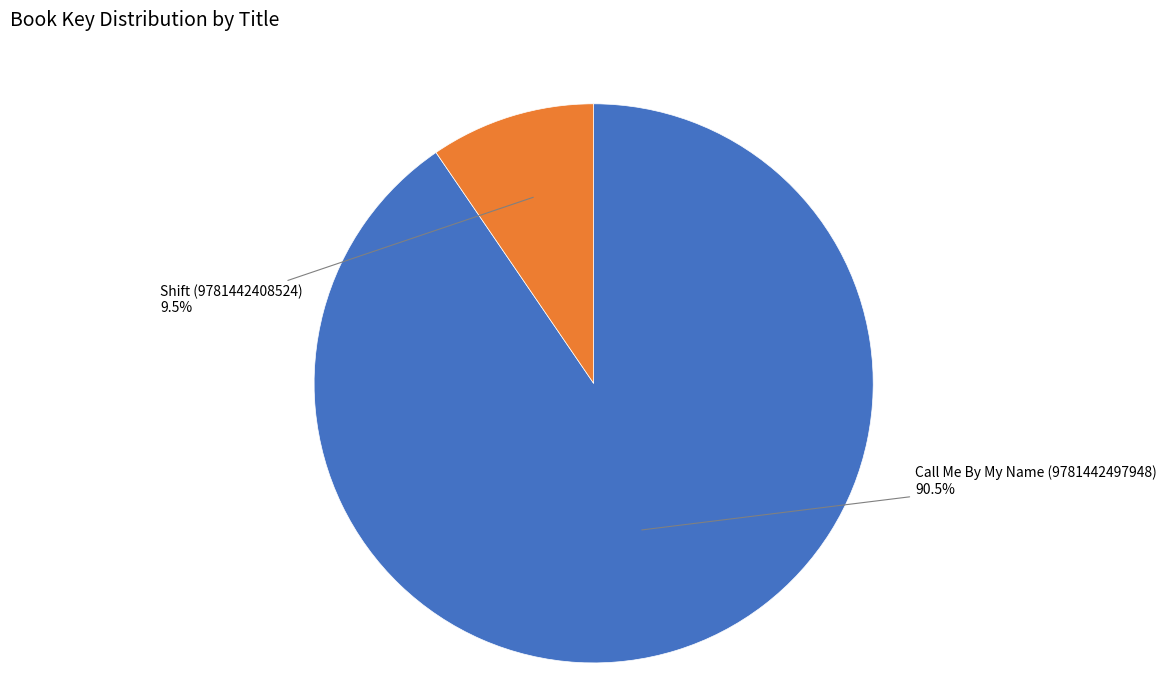

Does any single category account for the majority?

Yes